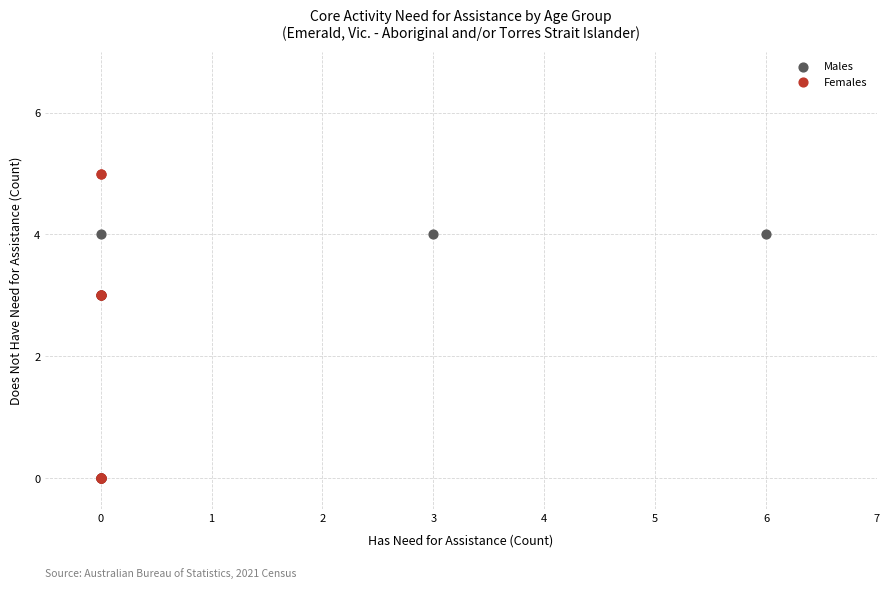

Which series has the largest Y range (max minus min)?

Females